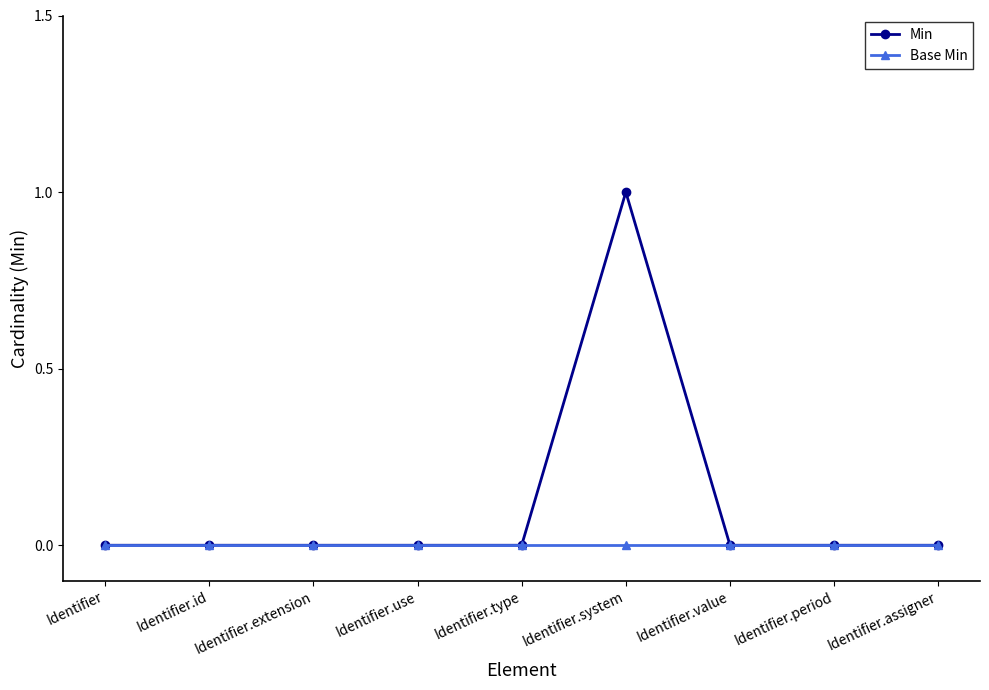

How many lines are shown in the chart?

2